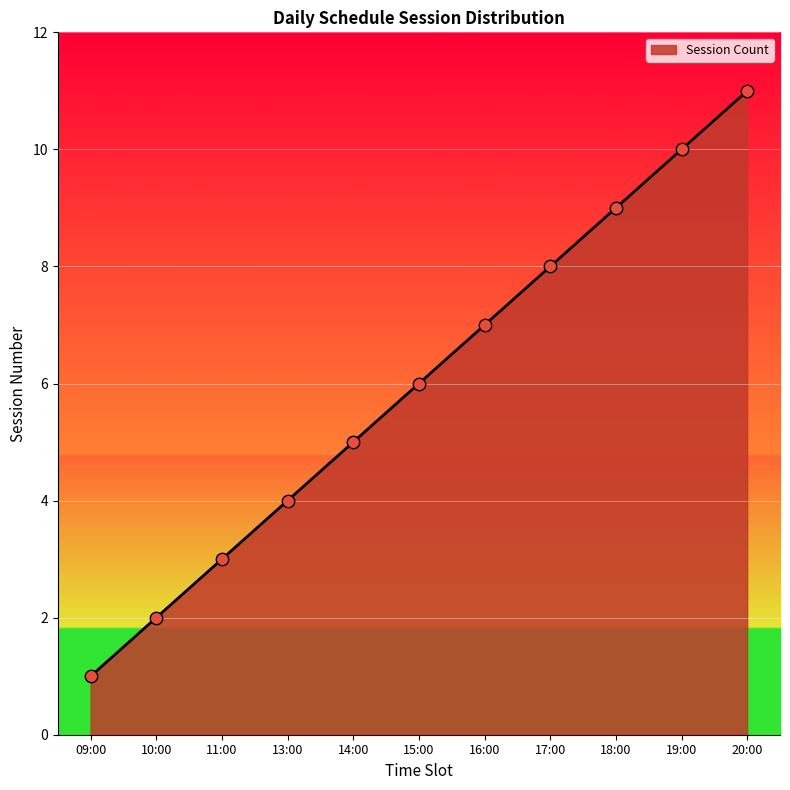

Approximately how many times larger is the value at 14:00 compared to 17:00?

0.6